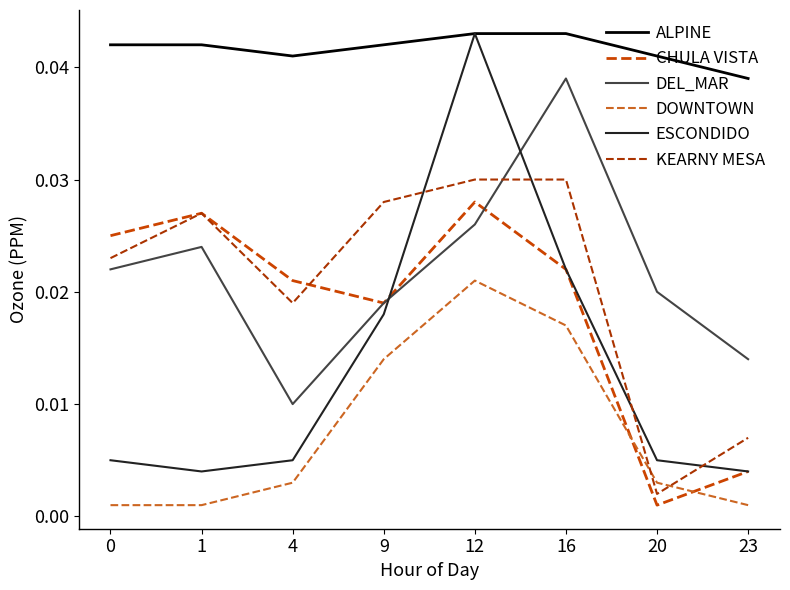

Rank the categories by CHULA VISTA value from highest to lowest.

12, 1, 0, 16, 4, 9, 23, 20